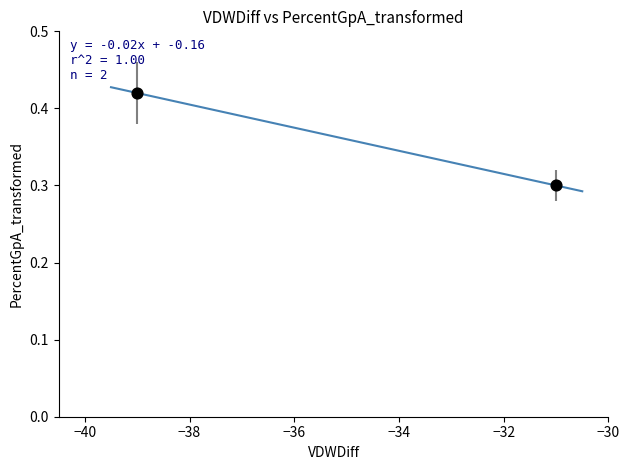

What Y value in the scatter plot is closest to 0?

0.3